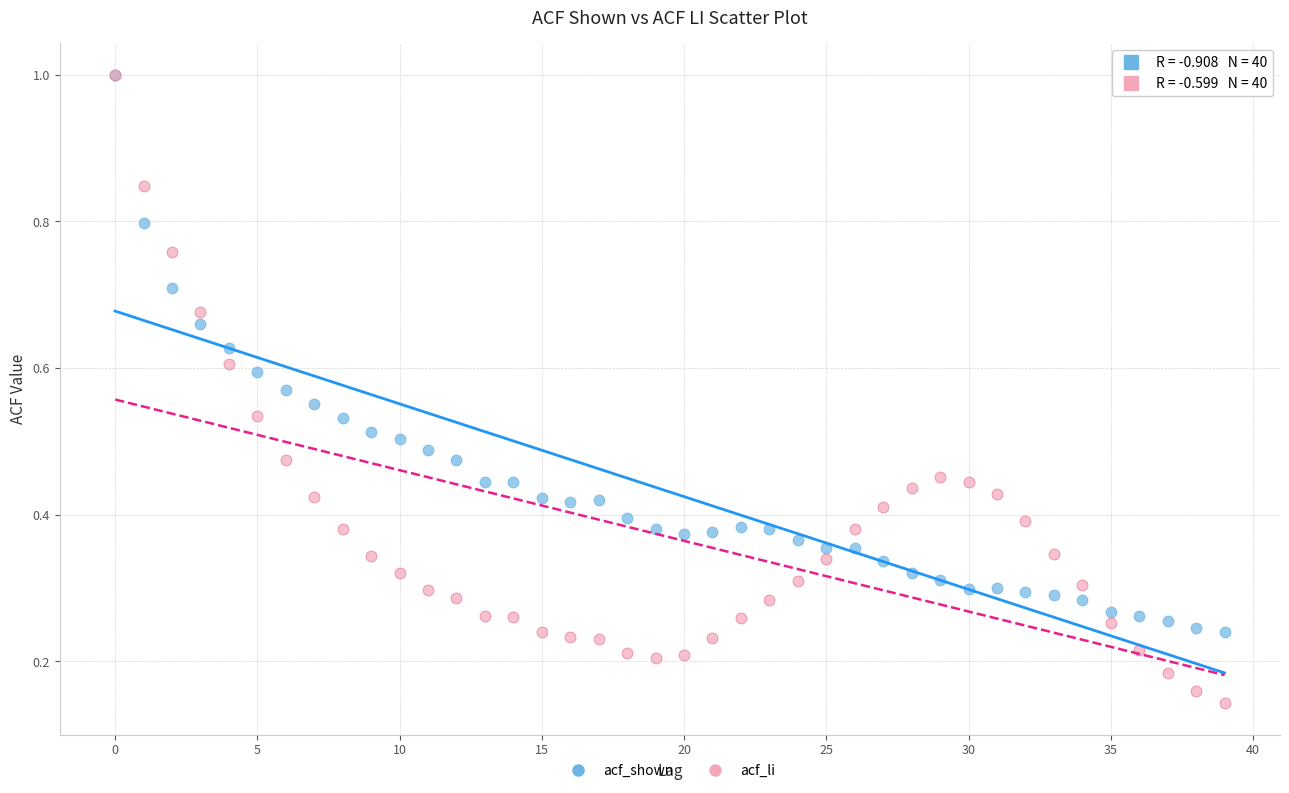

Which series has the largest Y range (max minus min)?

acf_li